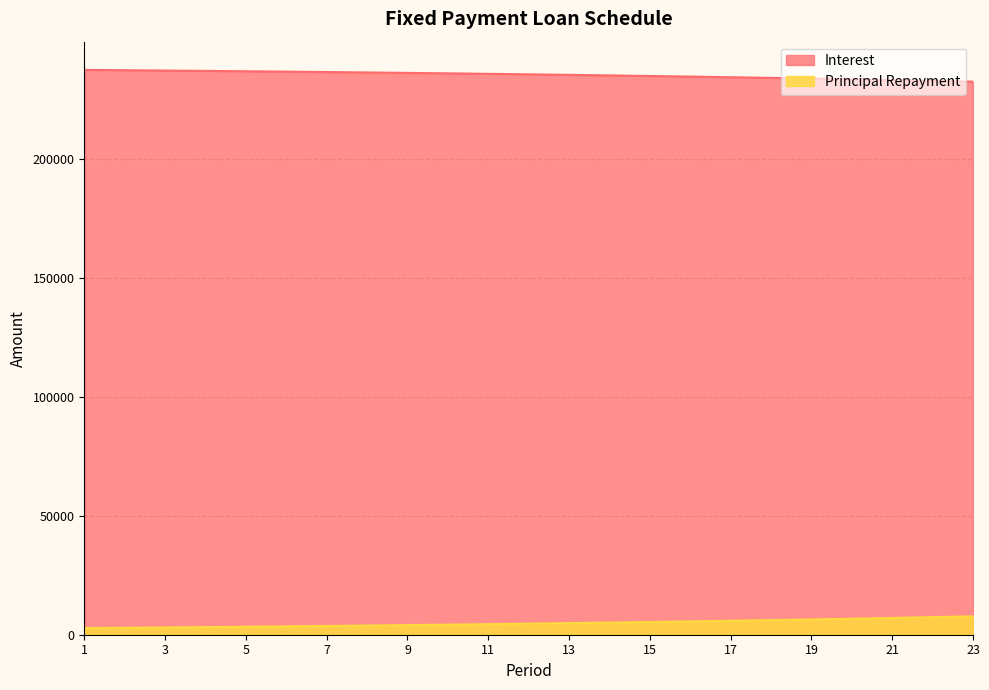

What is the total value across all series at 10?

240292.2